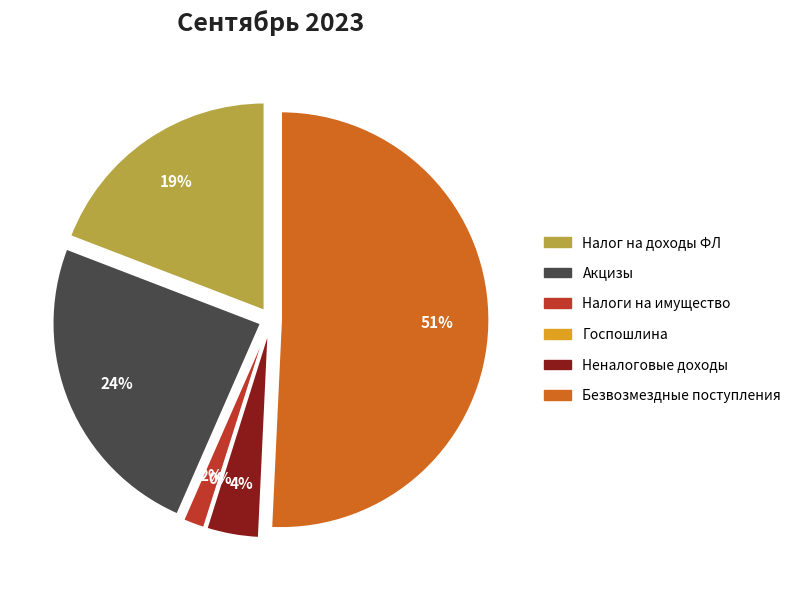

Which category has the smallest portion of the pie?

ГОСУДАРСТВЕННАЯ ПОШЛИНА